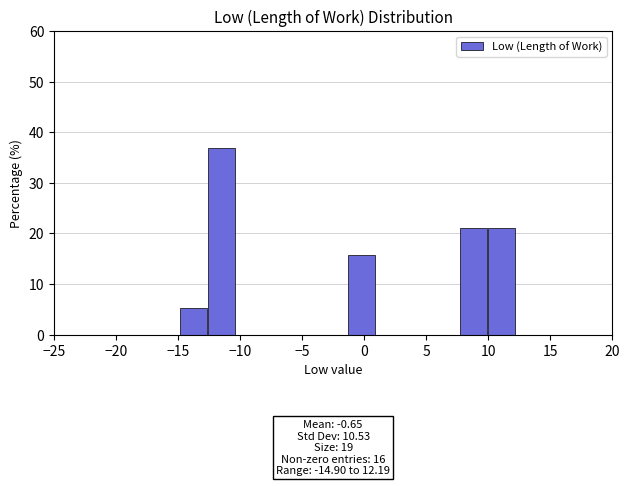

Over which range of the x-axis is the bar tallest?

-12.5 to -10.5